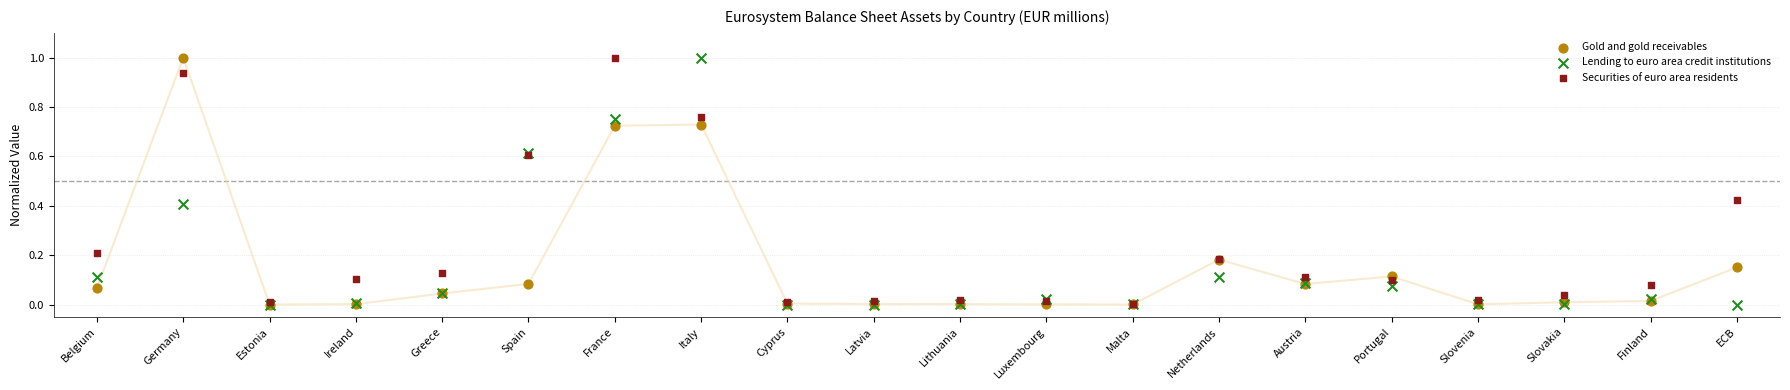

What are all the series names shown in the legend?

Gold and gold receivables, Lending to euro area credit institutions, Securities of euro area residents